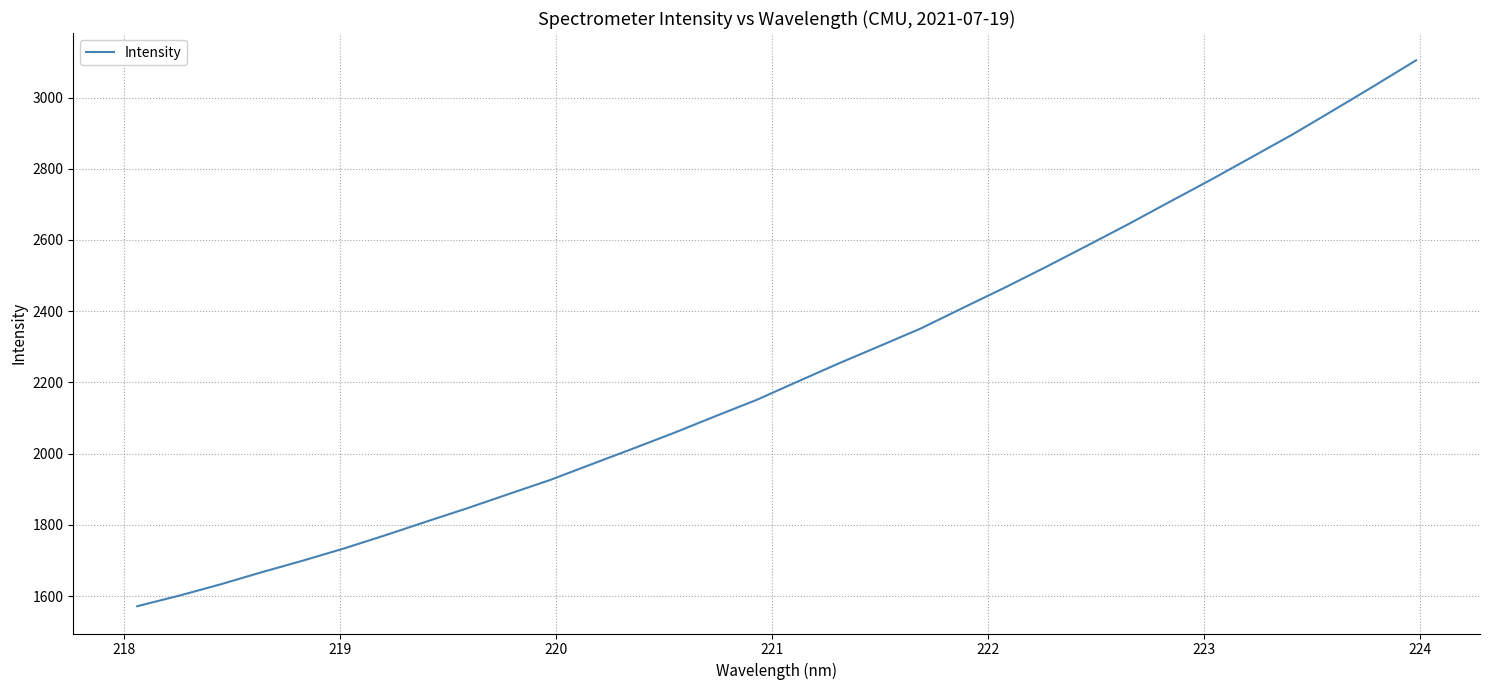

What is the maximum value shown in the chart?

3104.5